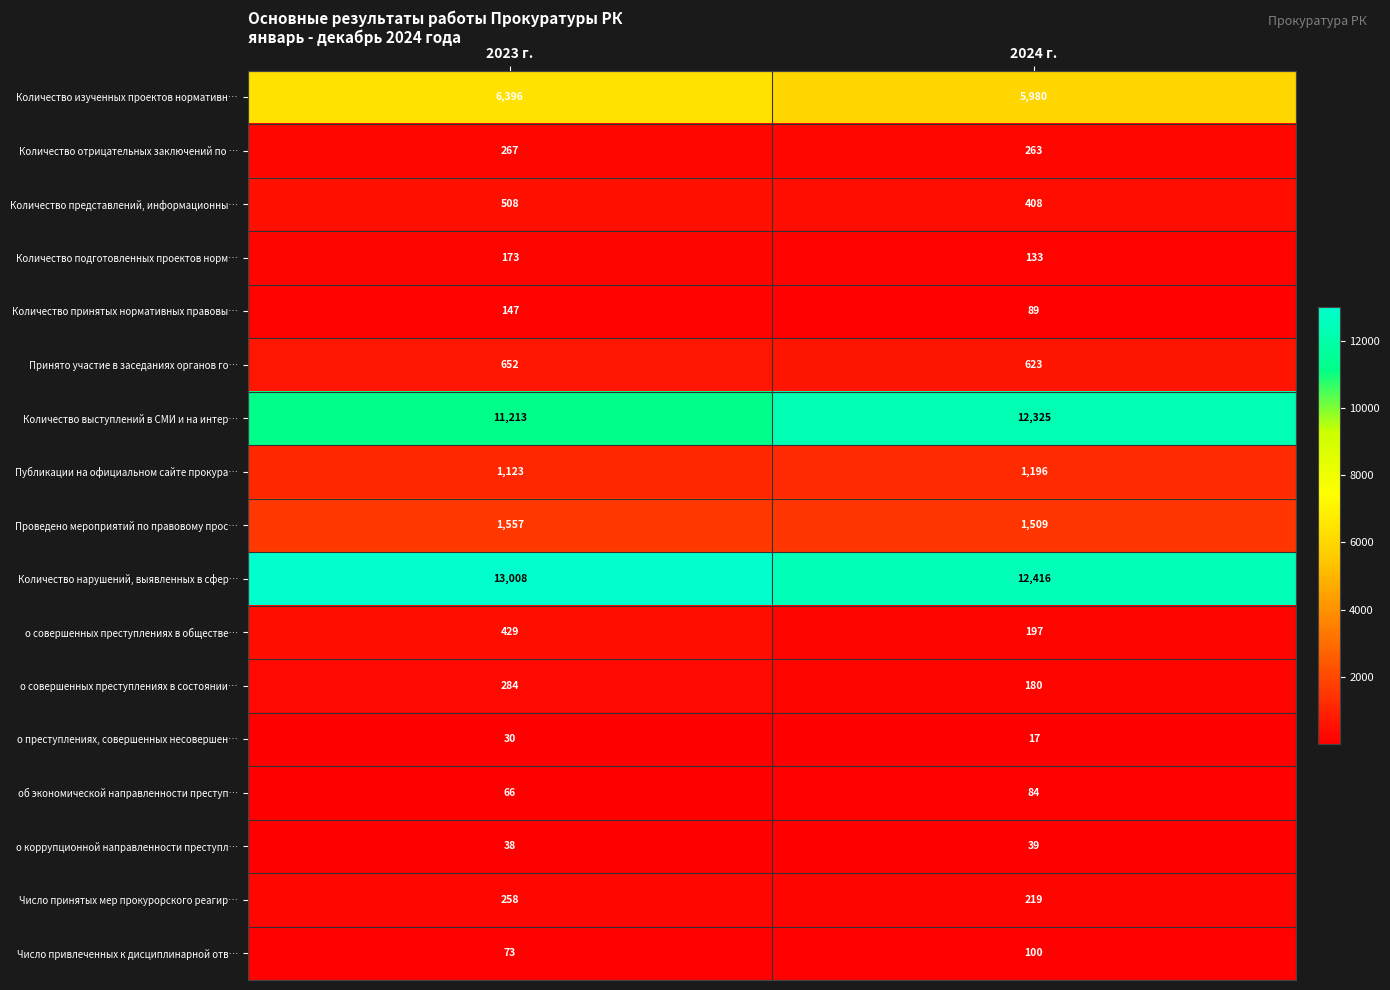

Which series has the widest spread of values?

Количество выступлений в СМИ и на интер…